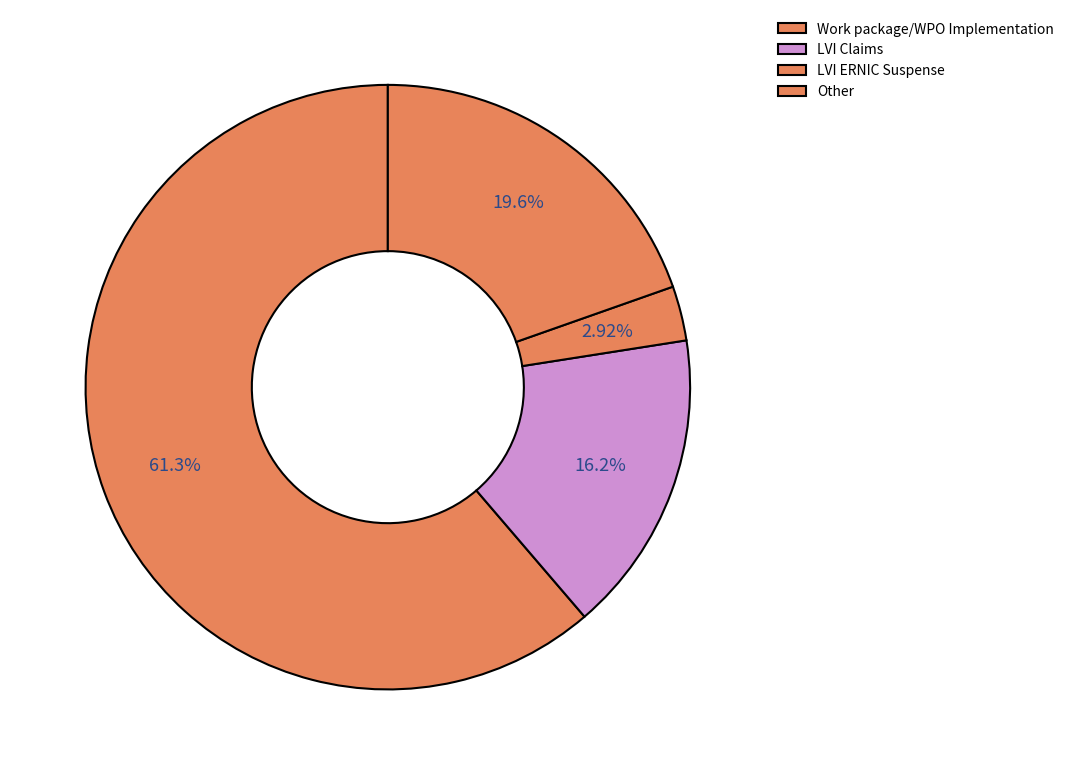

Which category has the biggest portion of the pie?

Work package/WPO Implementation